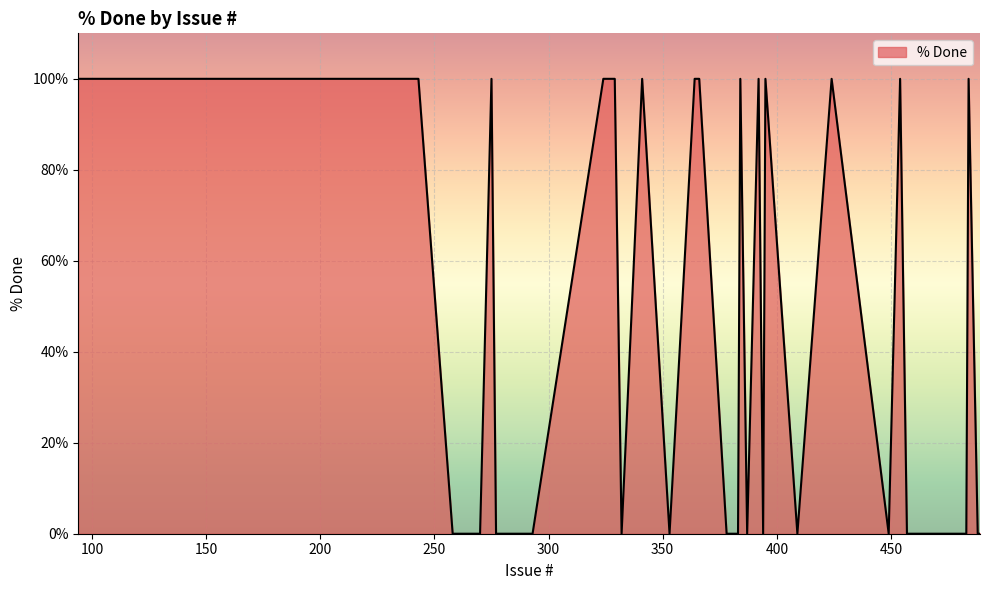

What is the greatest value displayed?

100